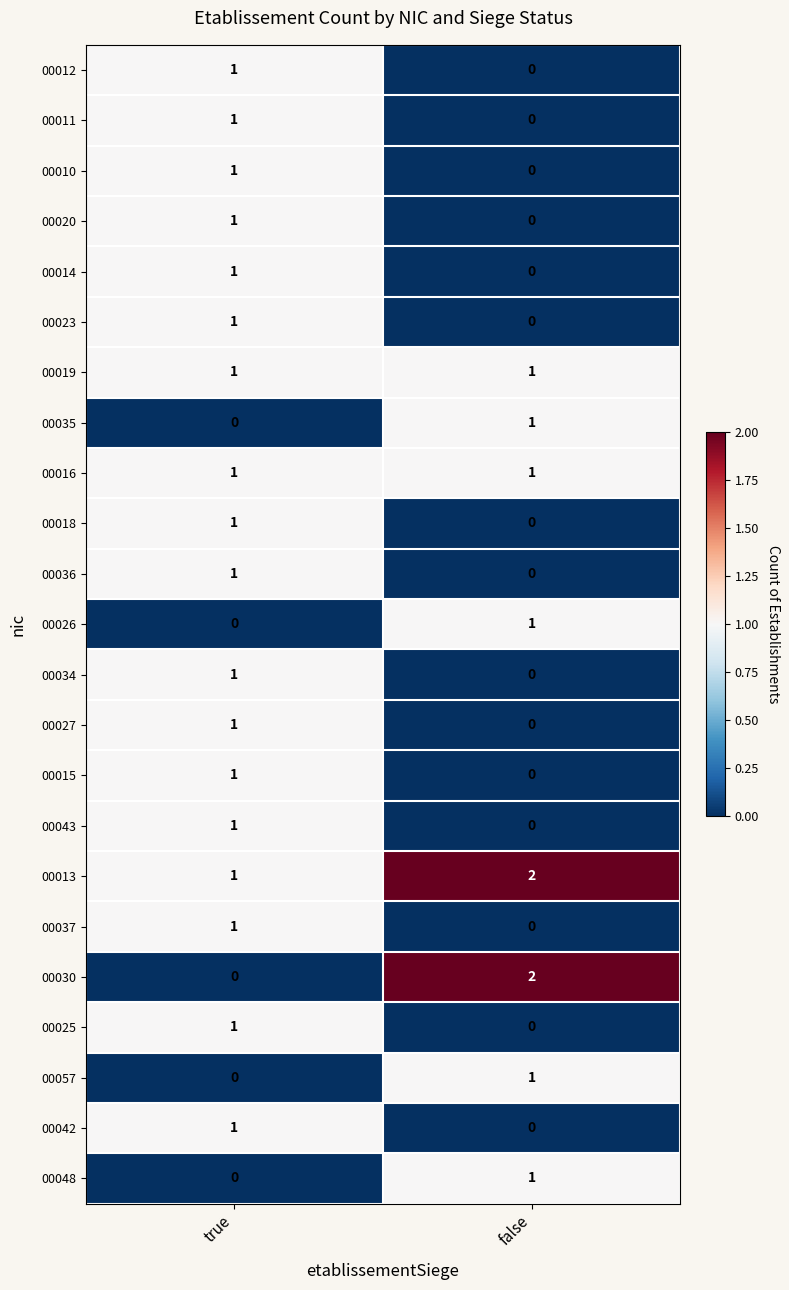

True or false: 00030 has a value of -1 at true.

False